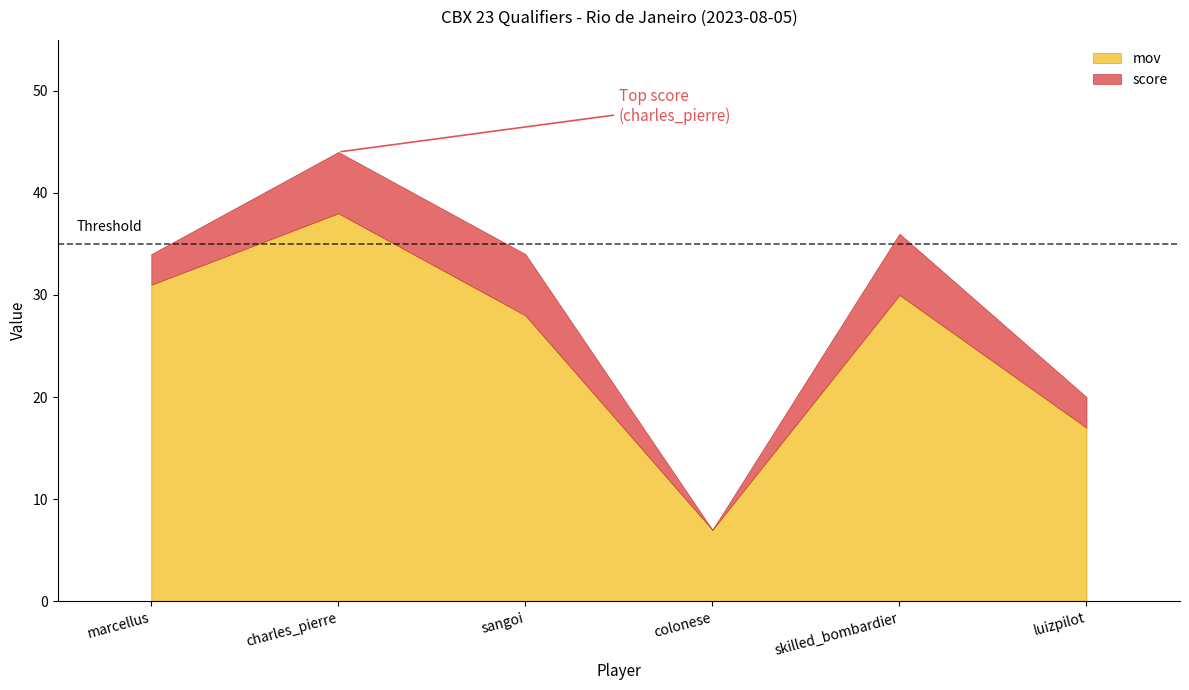

At which label is mov closest to 22?

luizpilot